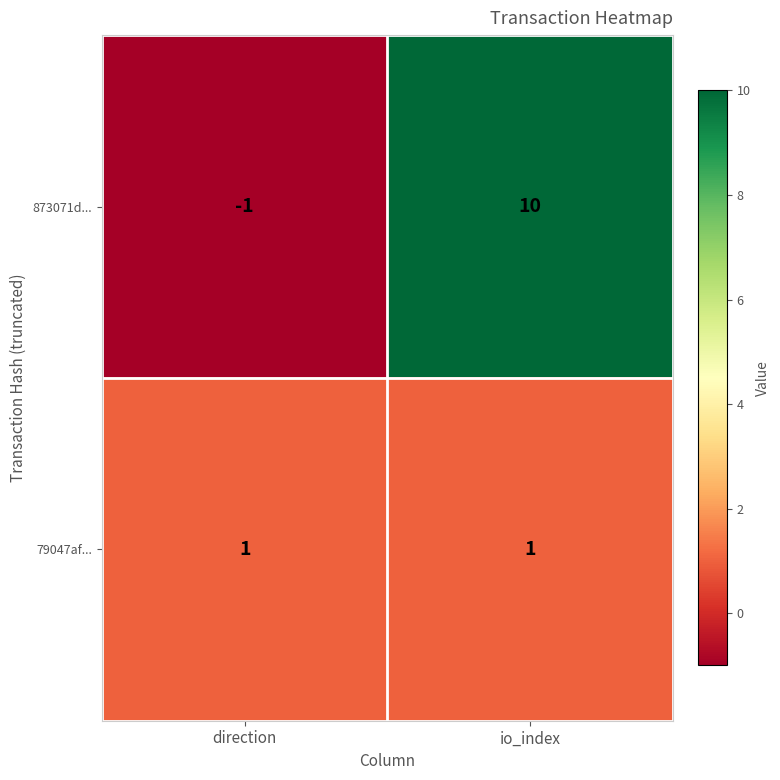

At which category is the sum across all series the highest?

io_index